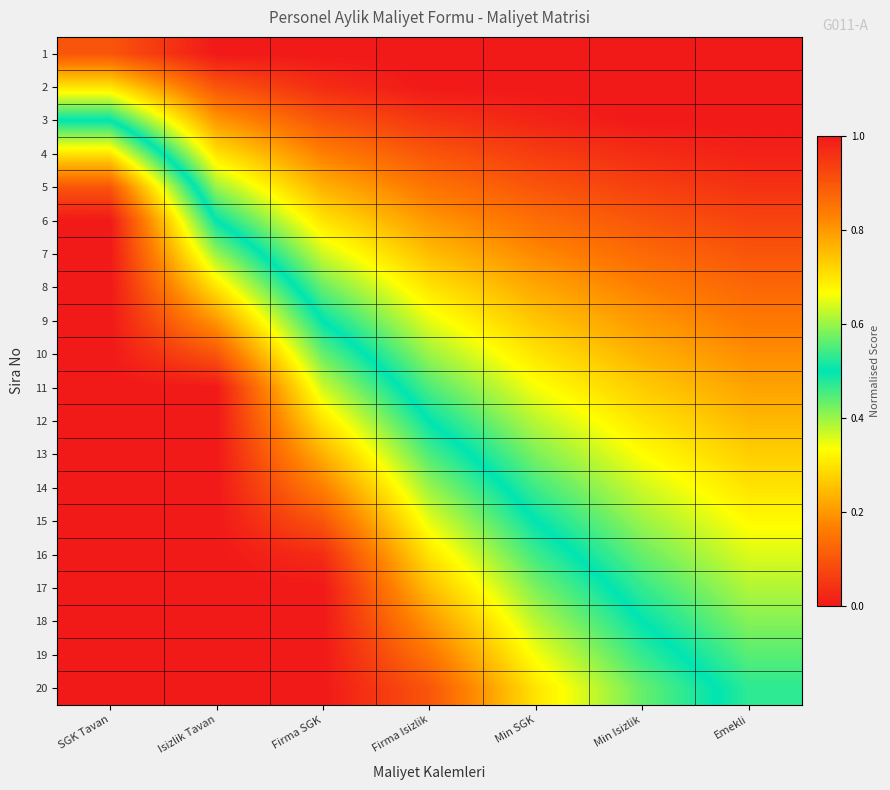

Which label corresponds to the largest value in the chart?

SGK Tavan